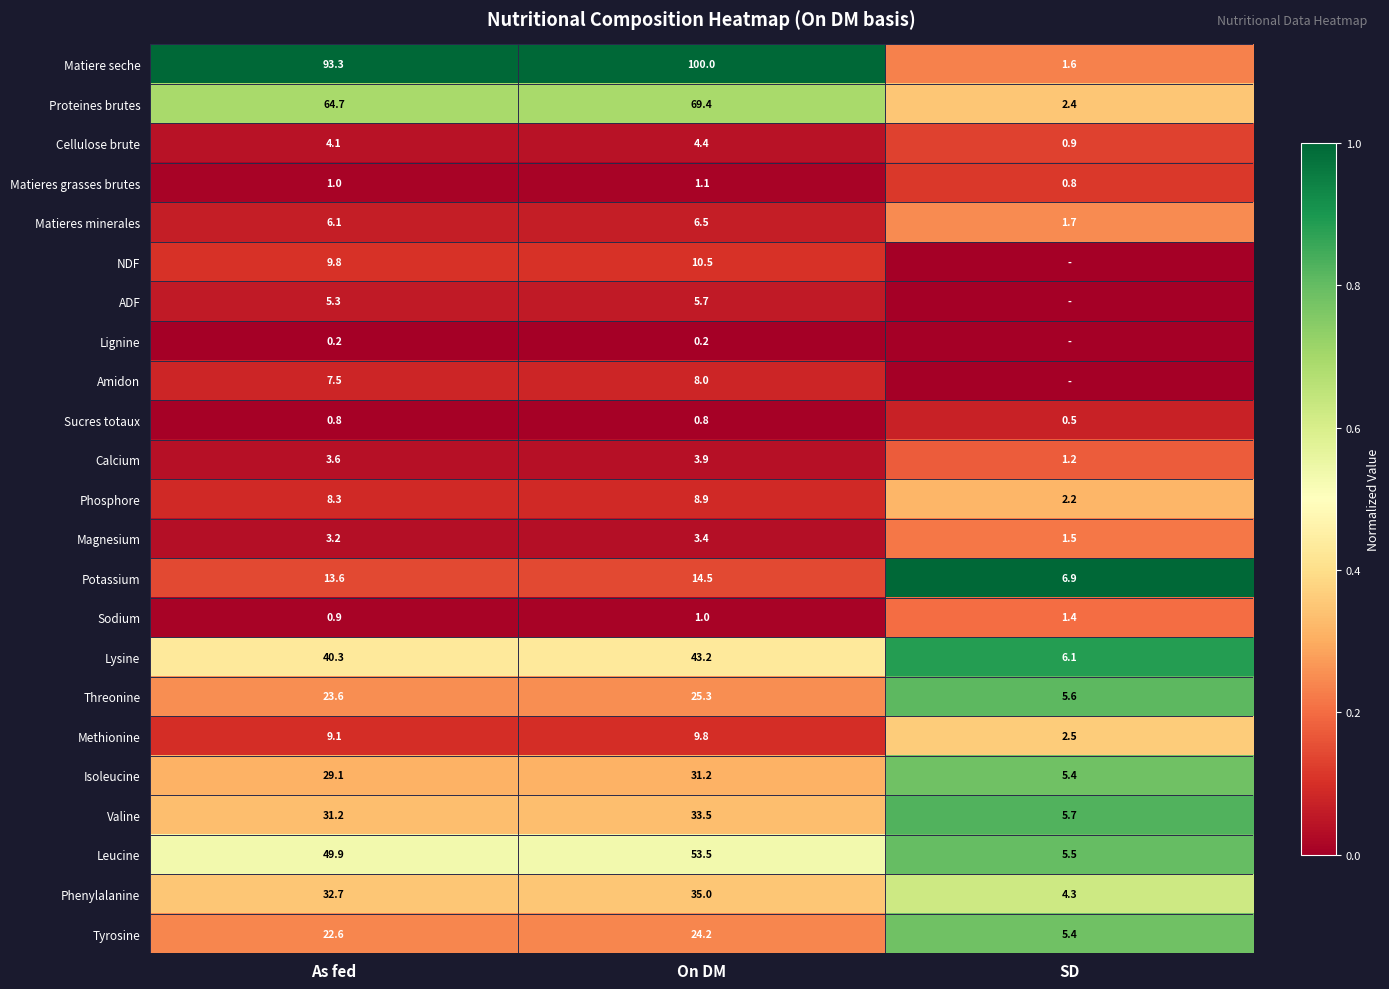

Is the value of Phosphore at SD greater than the value of Threonine at On DM?

No